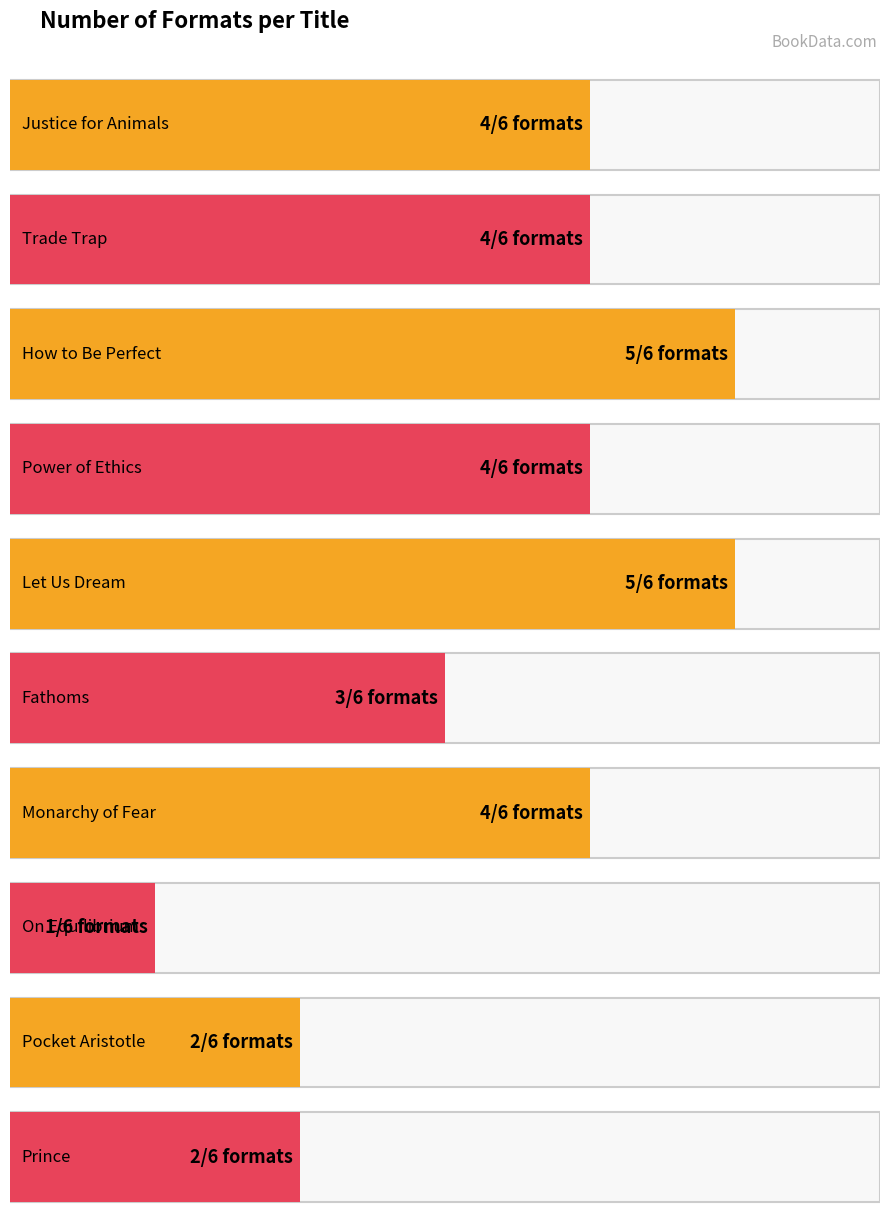

Count the number of data series in this chart.

1